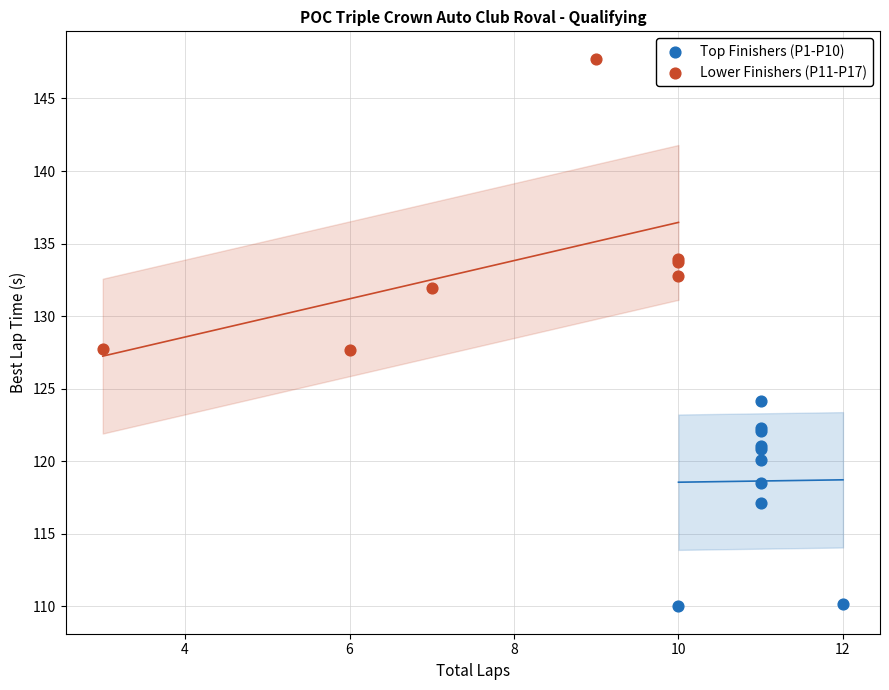

Which series contains the lowest Y value?

Top Finishers (P1-P10)